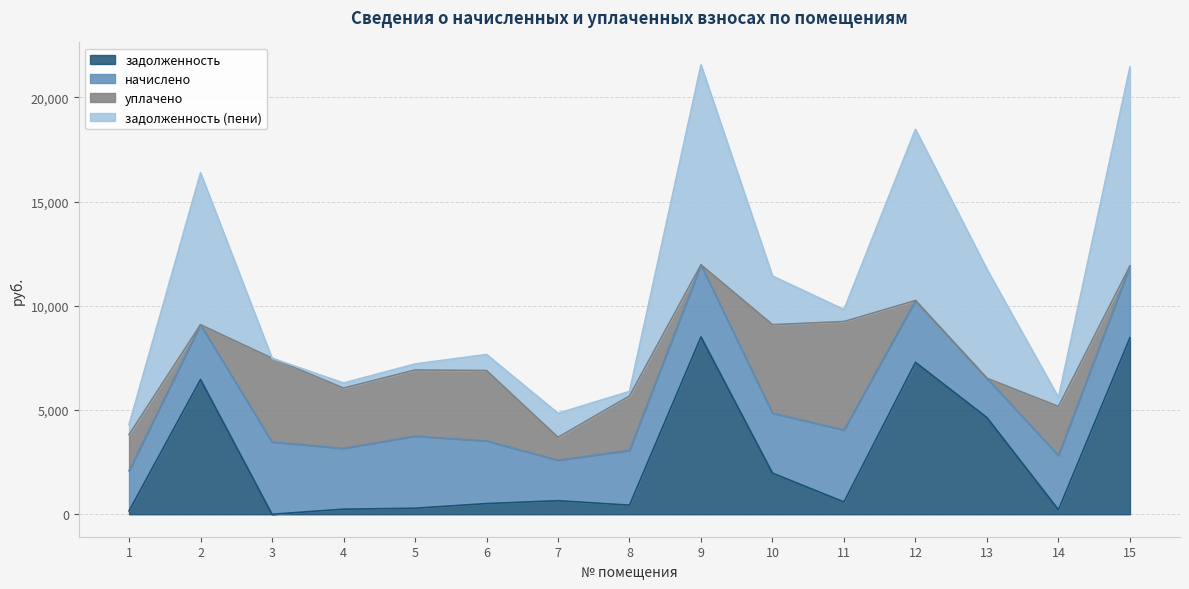

What is the average value of the задолженность series?

2695.1